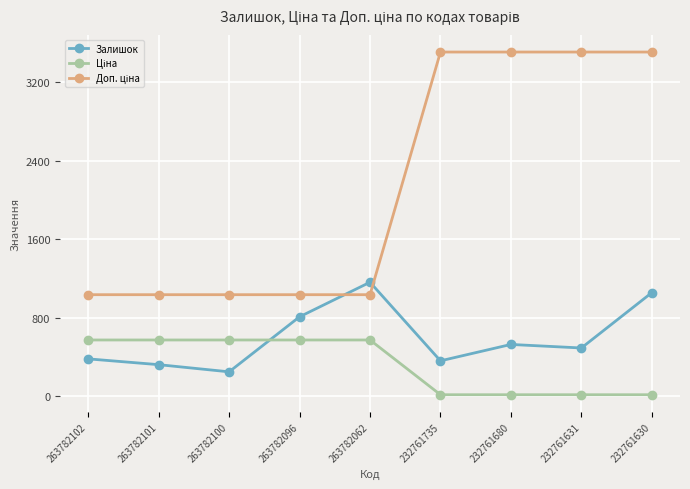

What is the difference between the highest and lowest values at 232761631?

3492.4